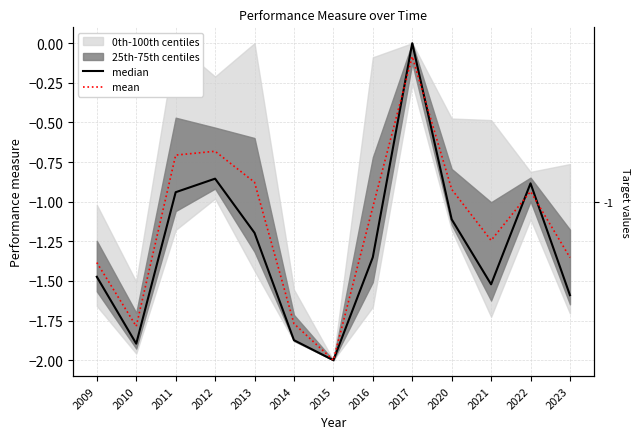

Rank the categories by median value from lowest to highest.

2015, 2010, 2014, 2023, 2021, 2009, 2016, 2013, 2020, 2011, 2022, 2012, 2017